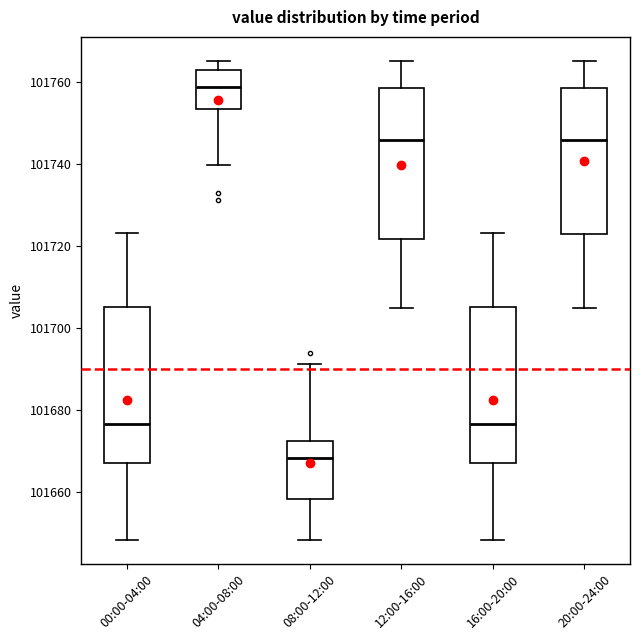

Which box has the highest median line?

04:00-08:00